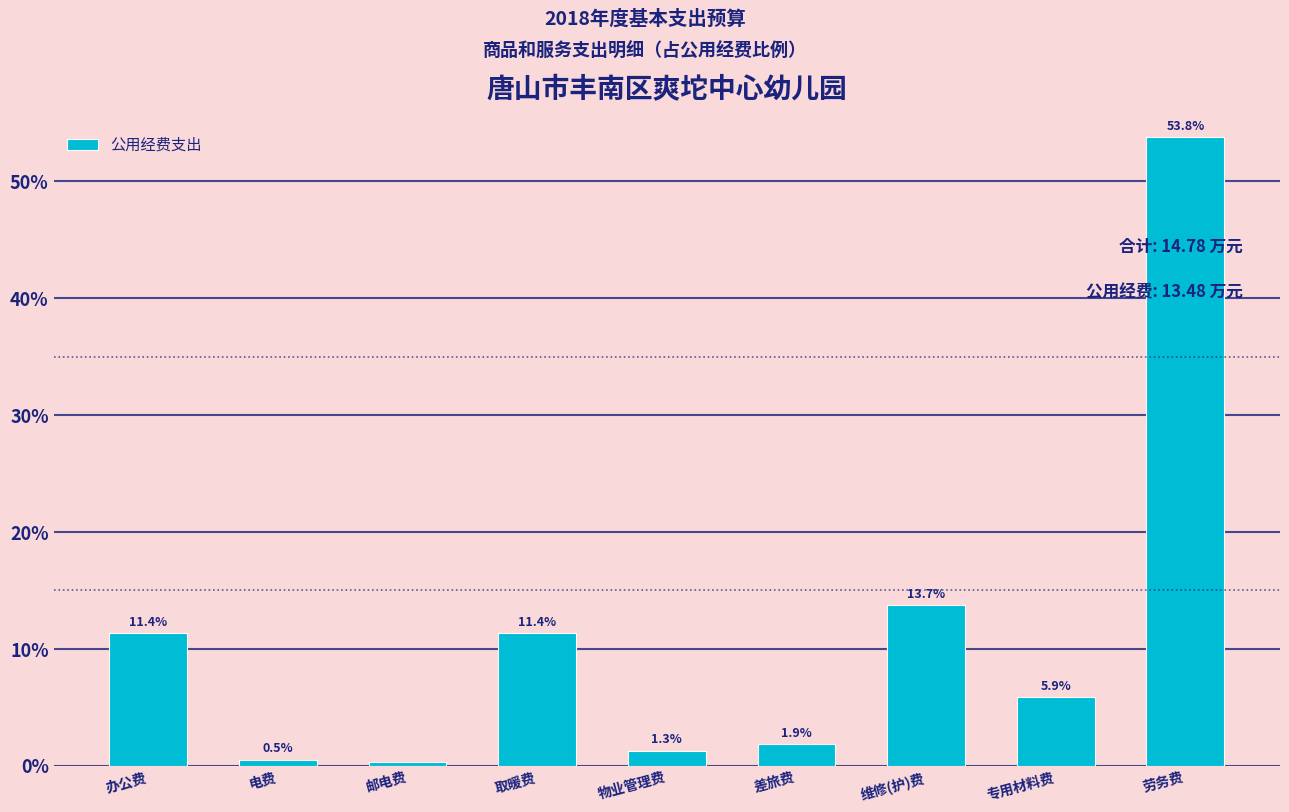

Which label corresponds to the smallest value in the chart?

邮电费